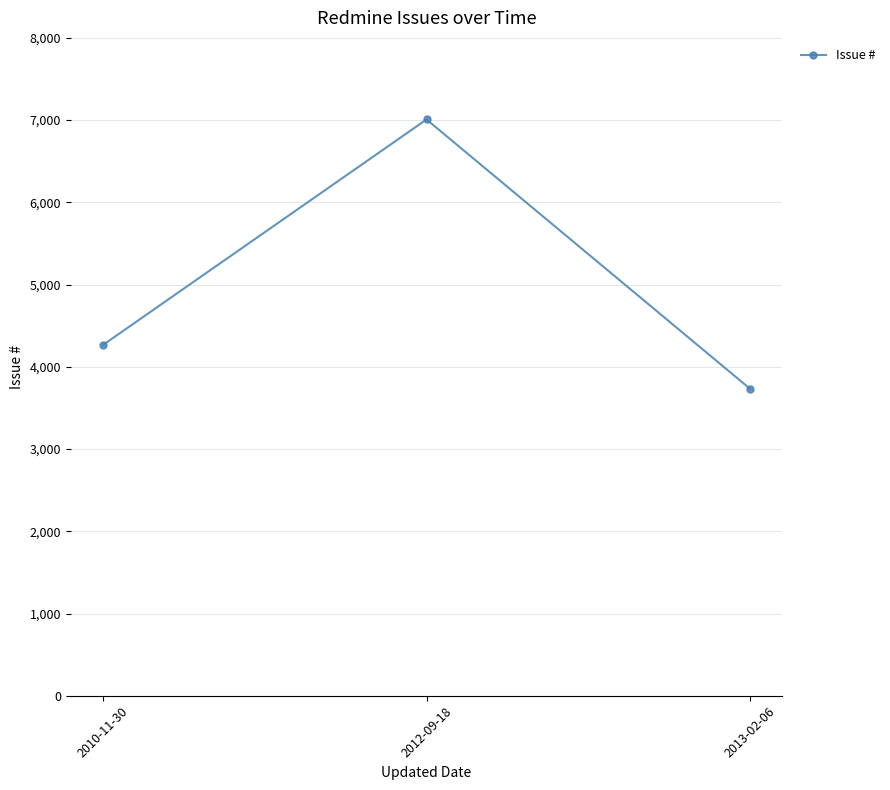

What is the approximate value at 2012-09-18?

7008